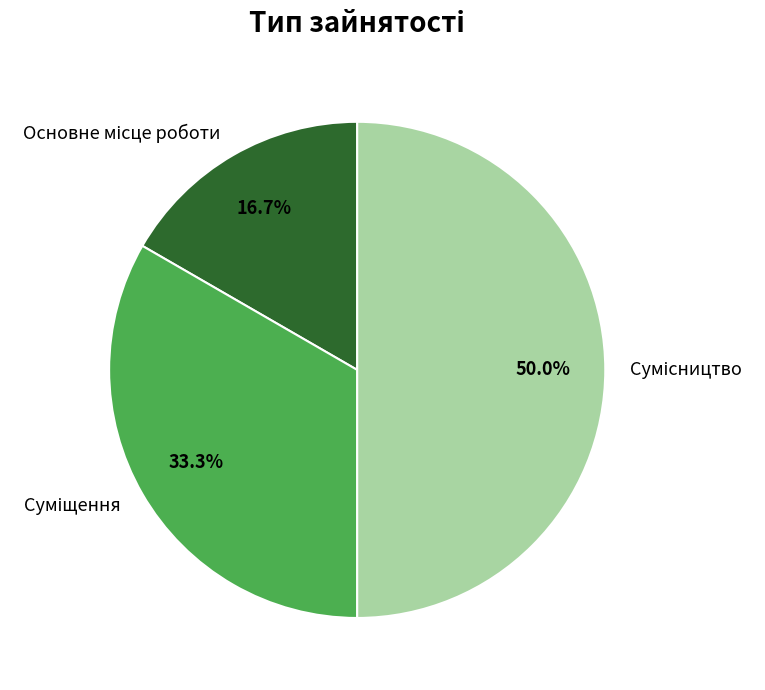

True or false: Сумісництво accounts for 50% of the total.

True